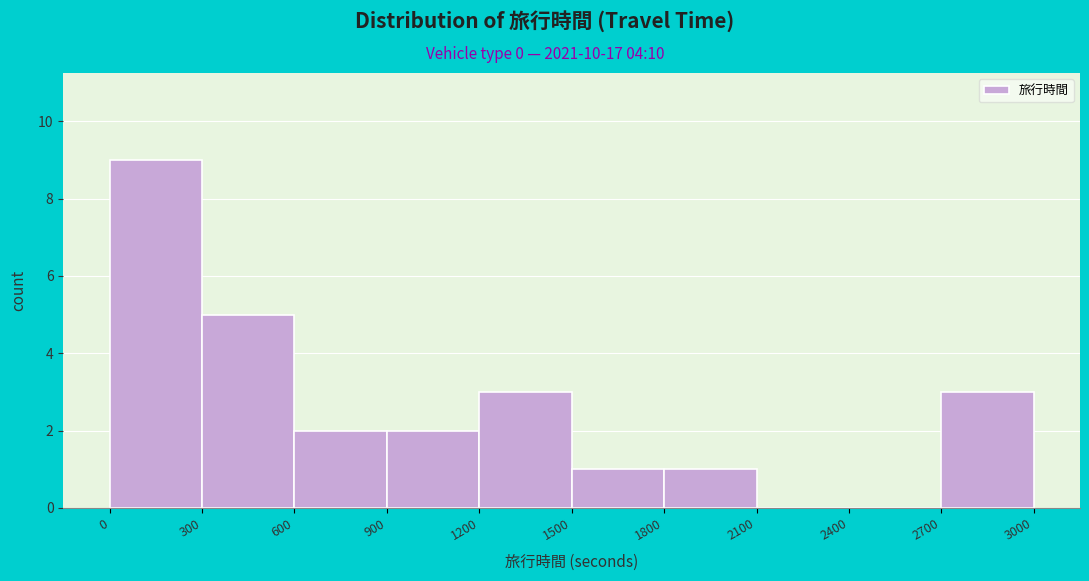

Reading left to right, transcribe this chart: for each bar, give the range it covers on the x-axis and its height. The values are not printed on the chart, so give them approximately, as read against the axis.

0 to 300: 9
300 to 600: 5
600 to 900: 2
900 to 1200: 2
1200 to 1500: 3
1500 to 1800: 1
1800 to 2100: 1
2100 to 2400: 0
2400 to 2700: 0
2700 to 3000: 3